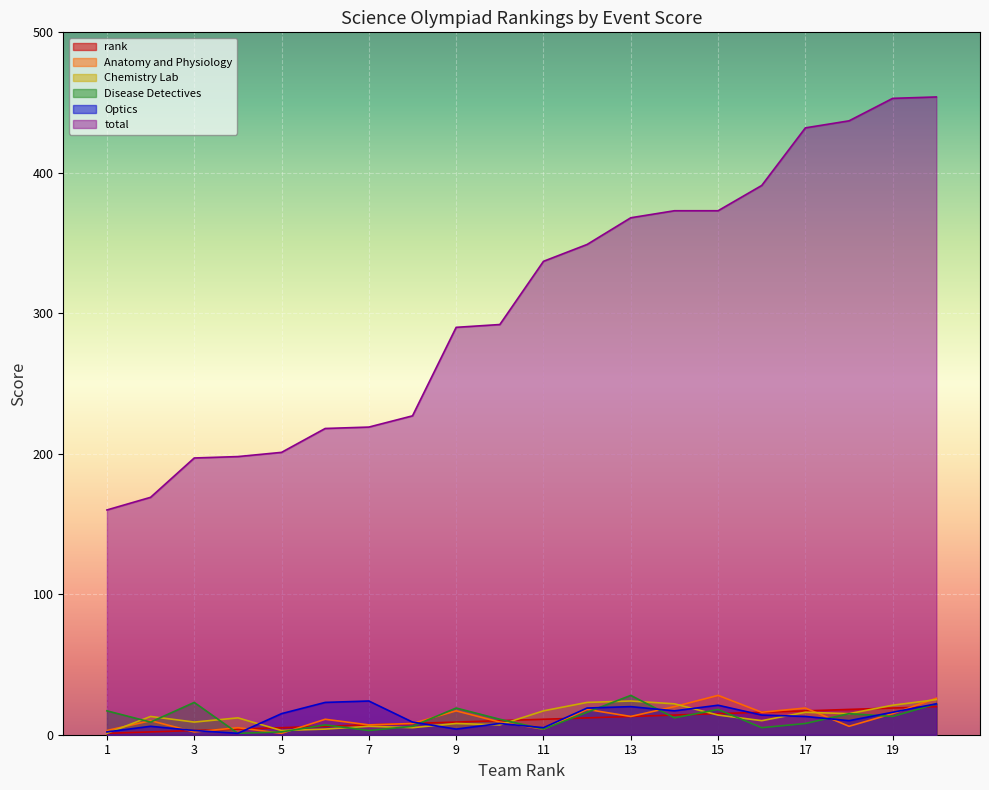

The Disease Detectives series shows 8 at 17. True or false?

True